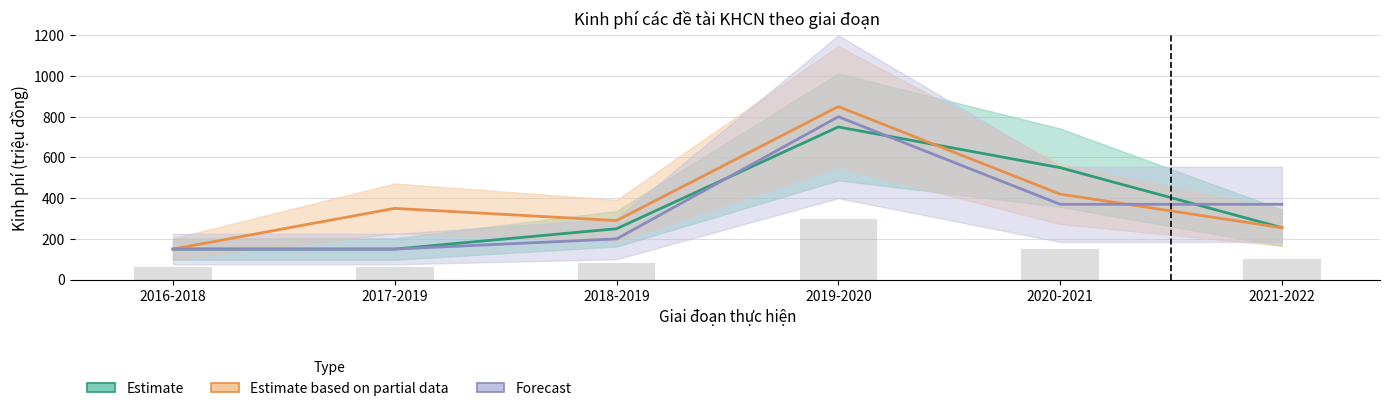

List the labels in order of Estimate based on partial data value, largest first.

2019-2020, 2020-2021, 2017-2019, 2018-2019, 2021-2022, 2016-2018